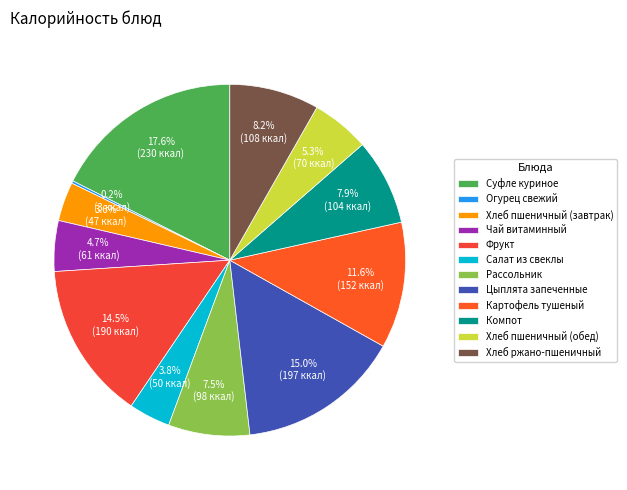

To the nearest percent, what portion does Хлеб ржано-пшеничный represent?

8%